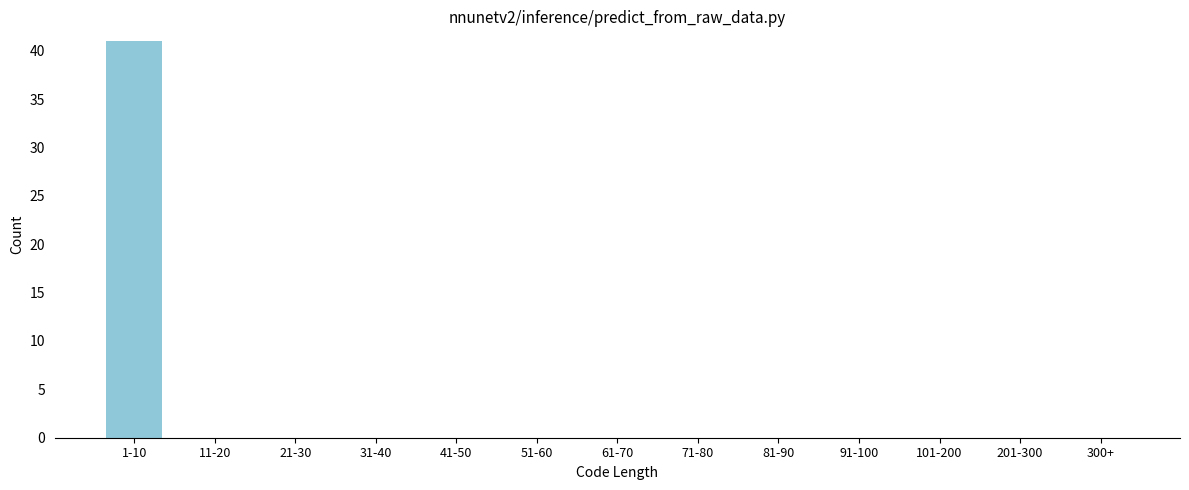

Reading left to right, list all the values displayed in this chart.

1-10=41	11-20=0	21-30=0	31-40=0	41-50=0	51-60=0	61-70=0	71-80=0	81-90=0	91-100=0	101-200=0	201-300=0	300+=0